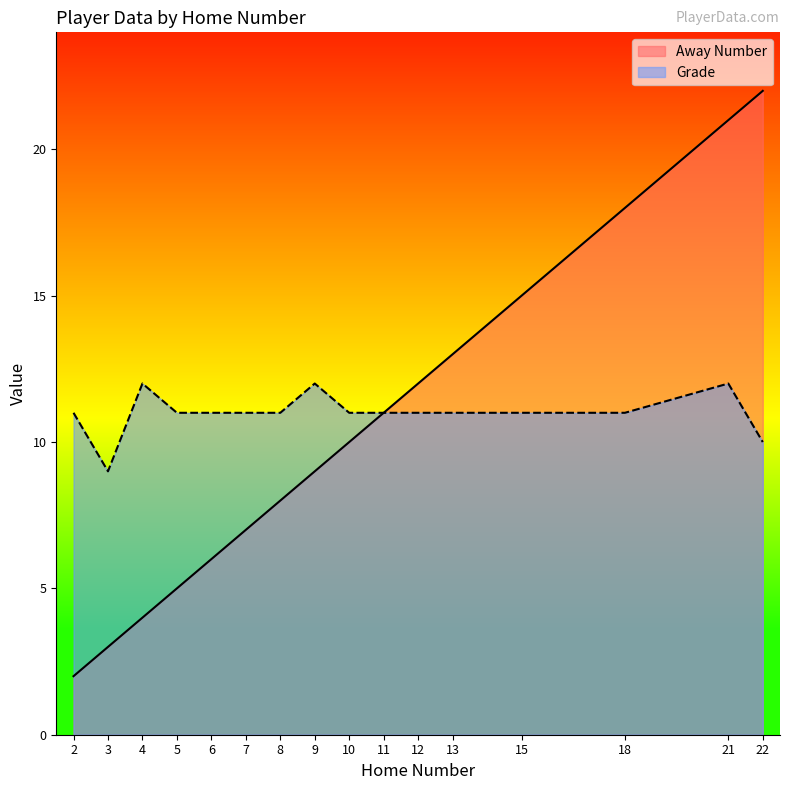

True or false: Away Number has a value of 11 at 11.

True